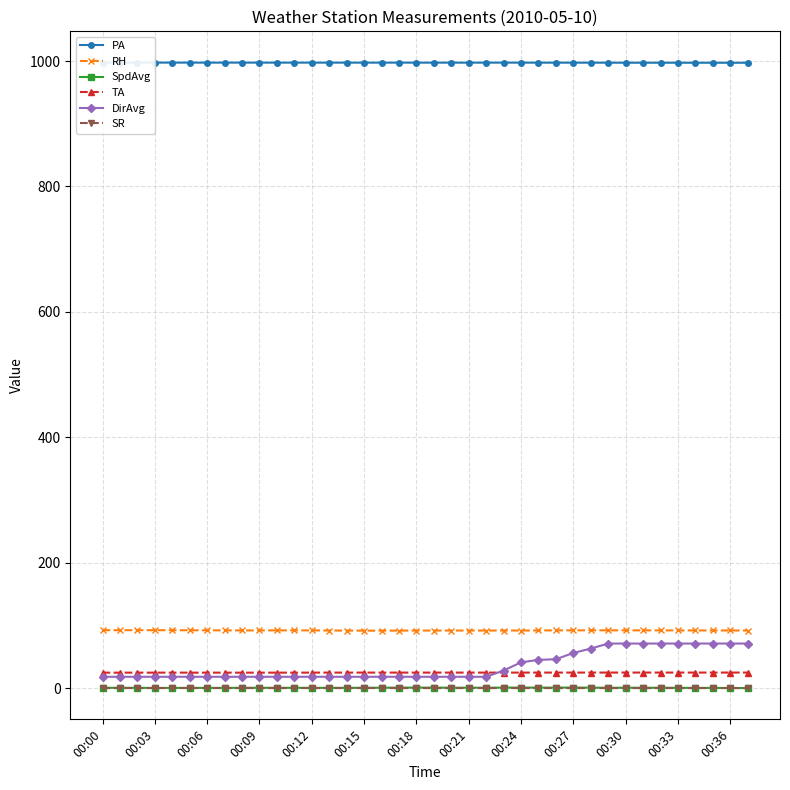

At how many categories does at least one series exceed 612?

38